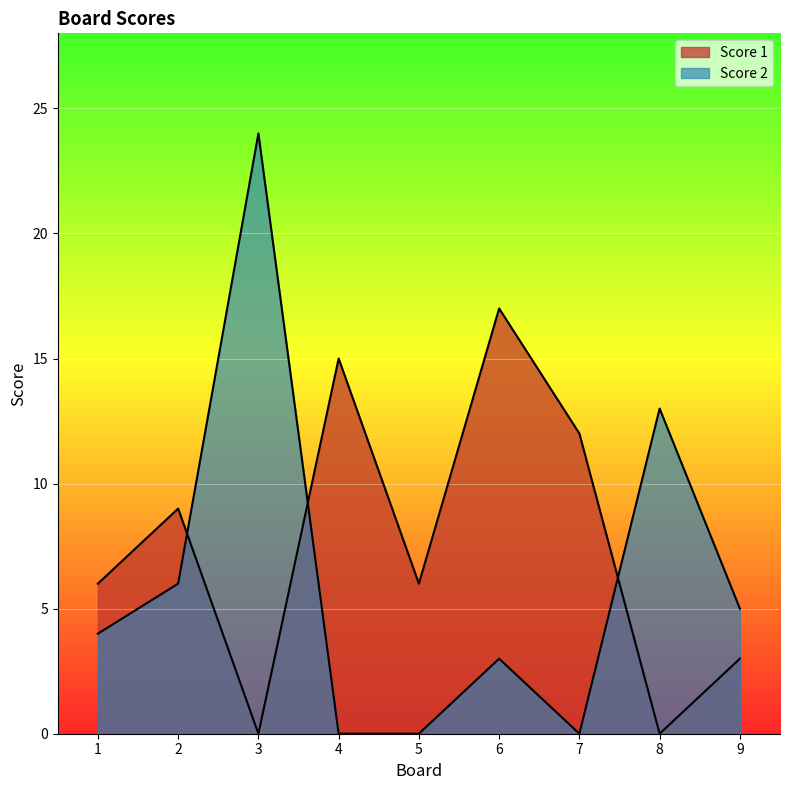

What is the highest value of the Score 2 series?

24